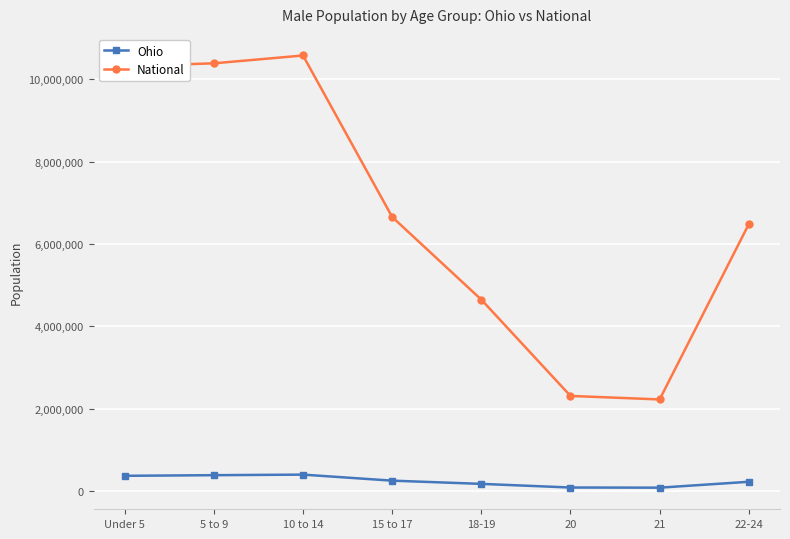

What is the difference between the maximum and second lowest values in the Ohio series?

313339